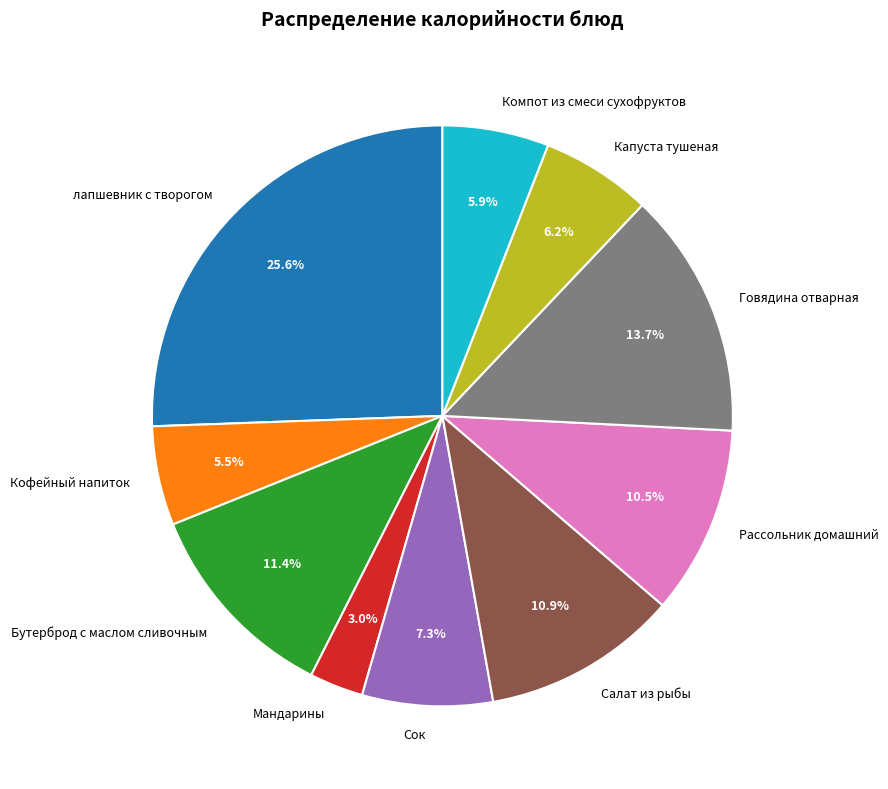

What percentage do Кофейный напиток and Мандарины together represent?

8.5%